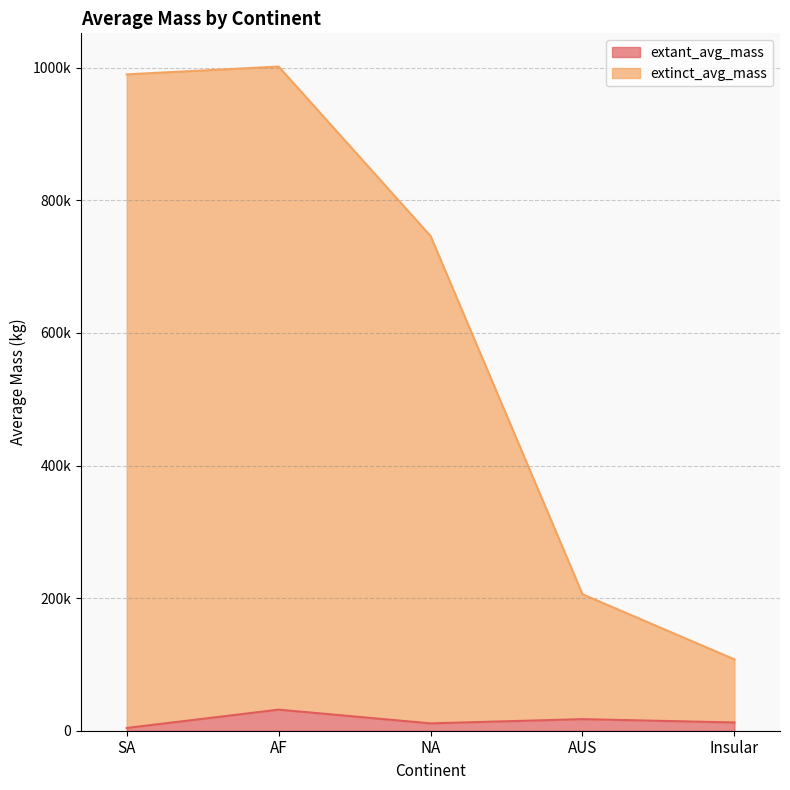

True or false: extinct_avg_mass and extant_avg_mass intersect in this chart.

False